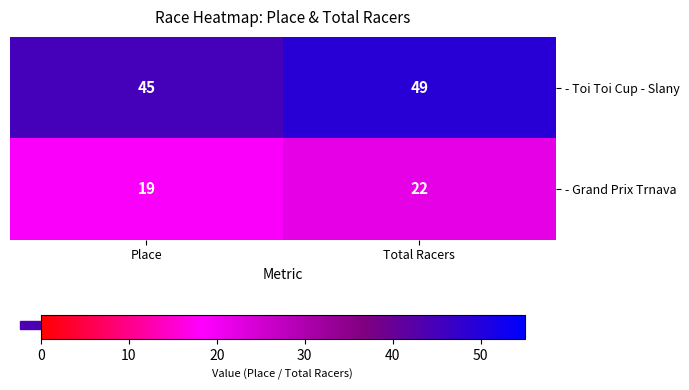

Reading left to right, what are all the values shown in this chart?

- Toi Toi Cup - Slany: Place=45	Total Racers=49
- Grand Prix Trnava: Place=19	Total Racers=22